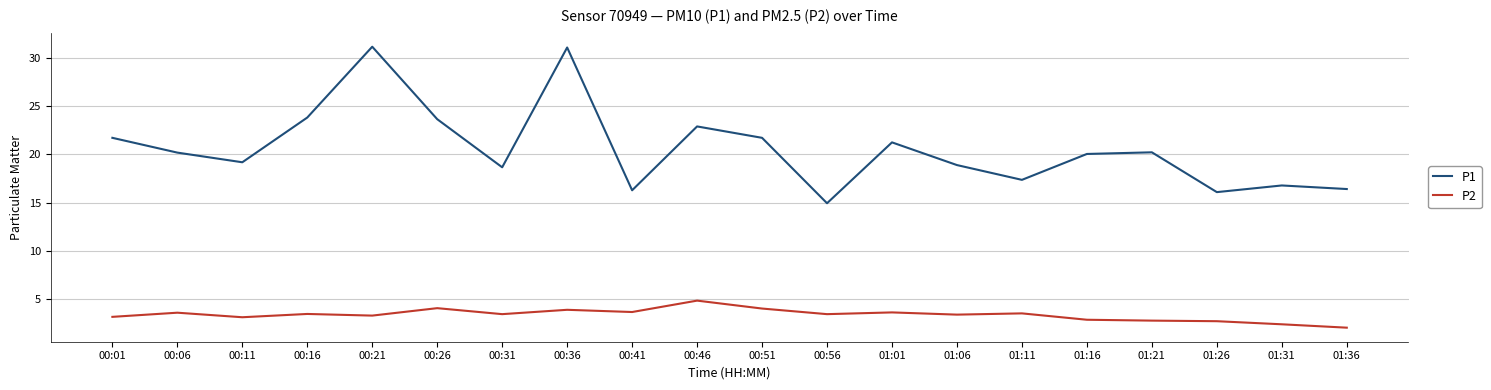

True or false: P1 has a value of 4.6 at 01:26.

False